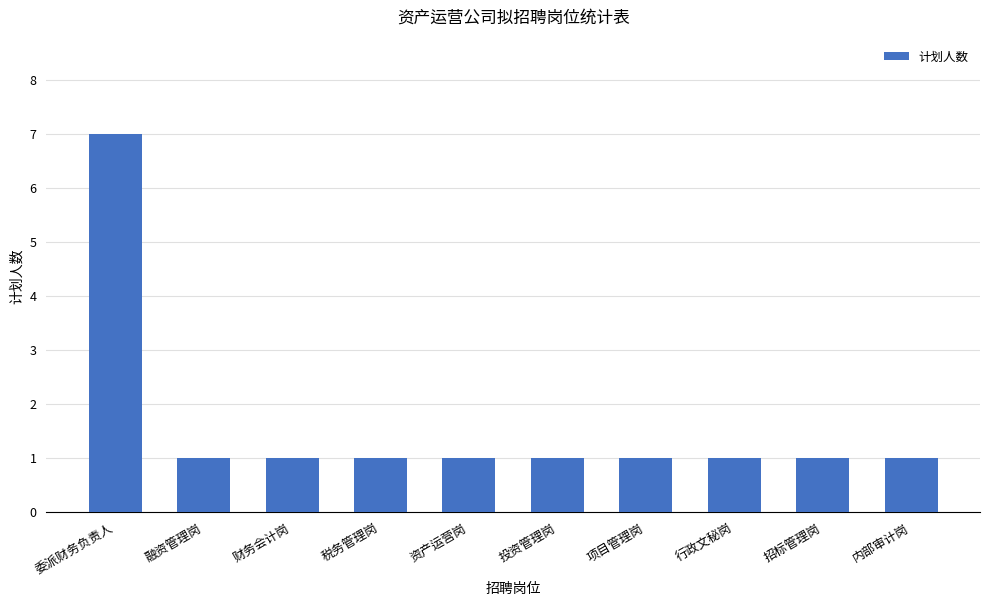

What is the greatest value displayed?

7